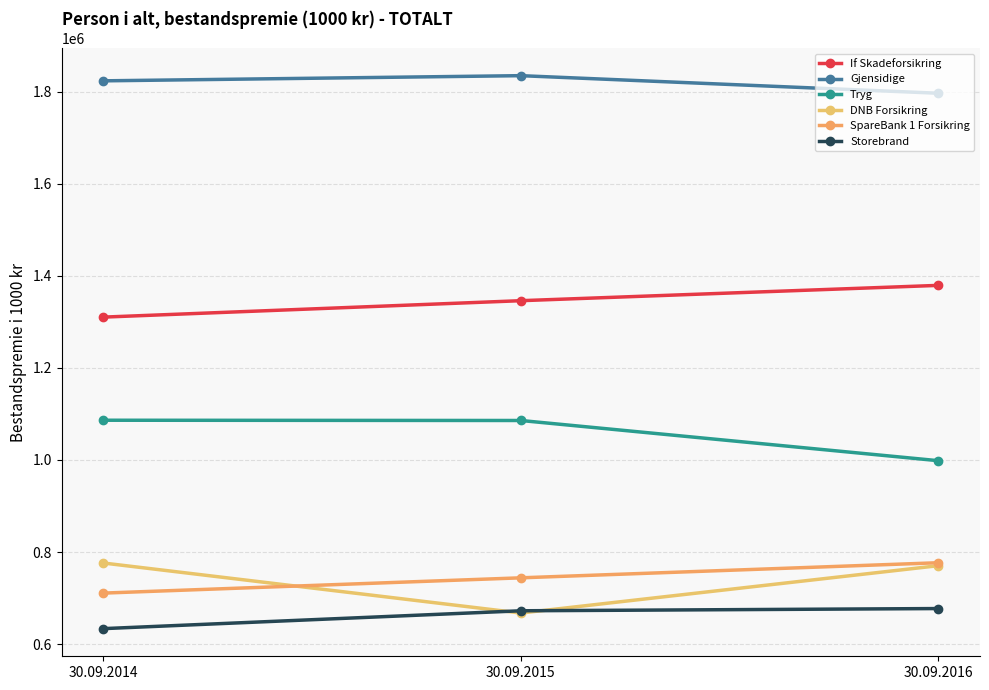

What is the maximum value for Gjensidige?

1834434